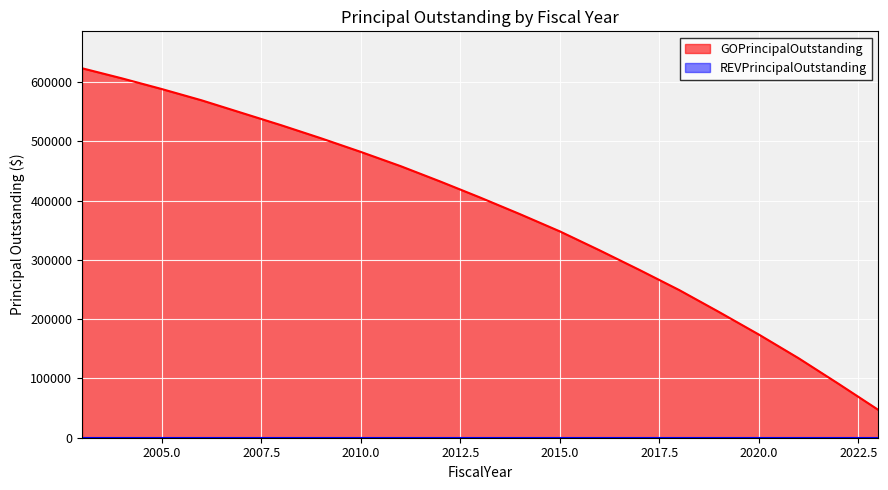

Reading left to right, transcribe all the data shown in this chart.

623000	606000	588000	569000	548000	527000	505000	482000	458000	432000	405000	377000	348000	316000	283000	249000	212000	174000	134000	91000	47000